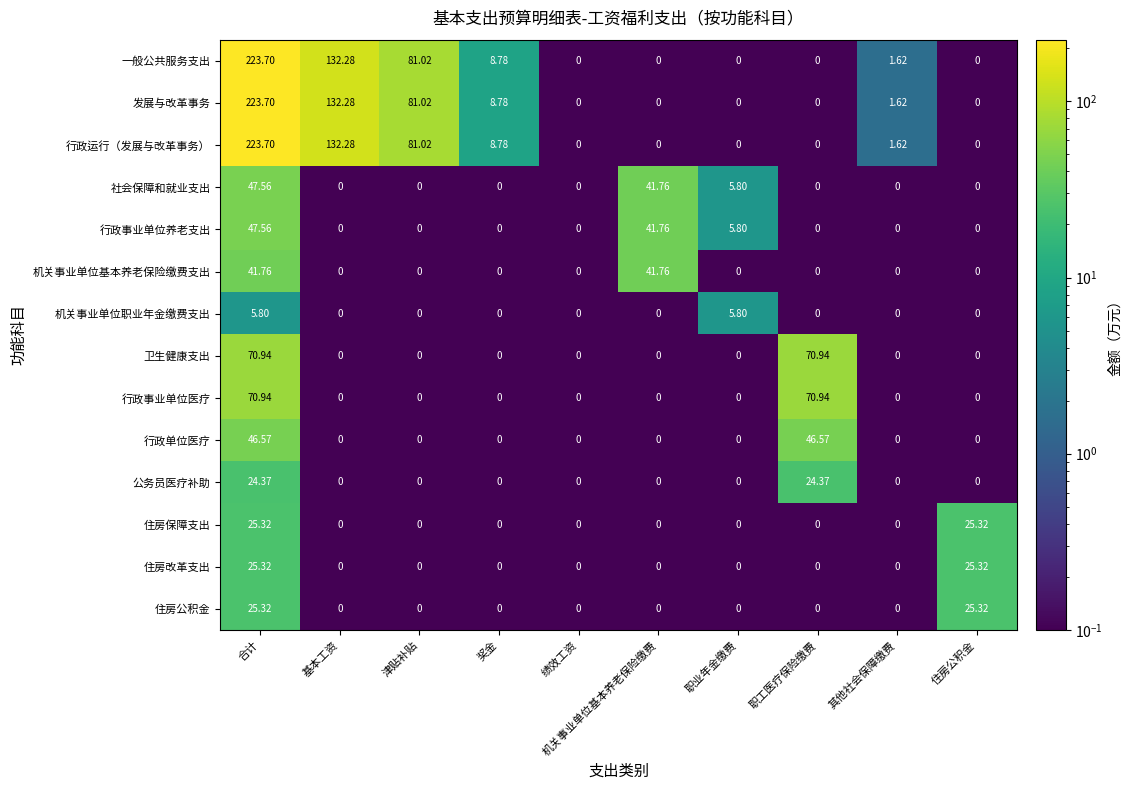

At how many categories does at least one series exceed 189?

1